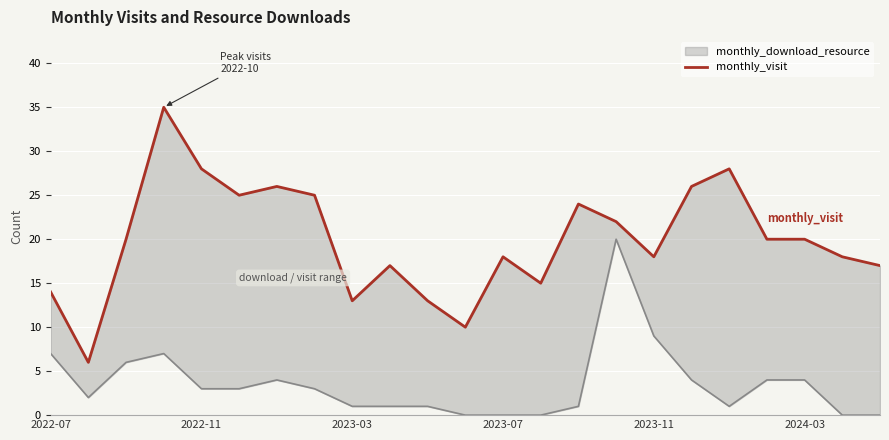

Reading left to right, what are all the values shown in this chart?

14	6	20	35	28	25	26	25	13	17	13	10	18	15	24	22	18	26	28	20	20	18	17